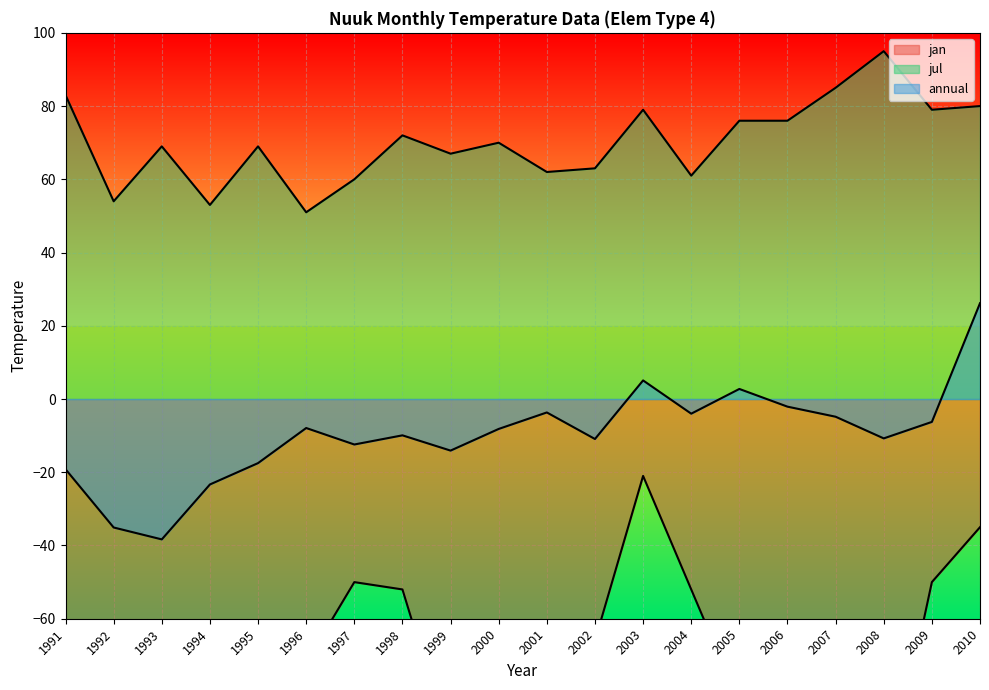

What is the value of the annual point at the 5th from the left?

-17.5